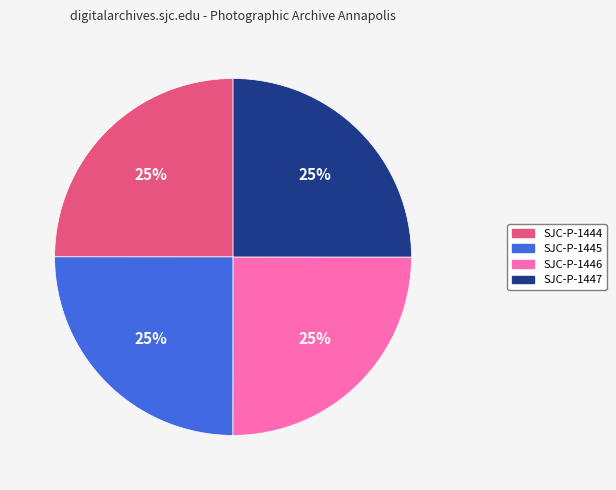

Count the number of slices in the pie.

4